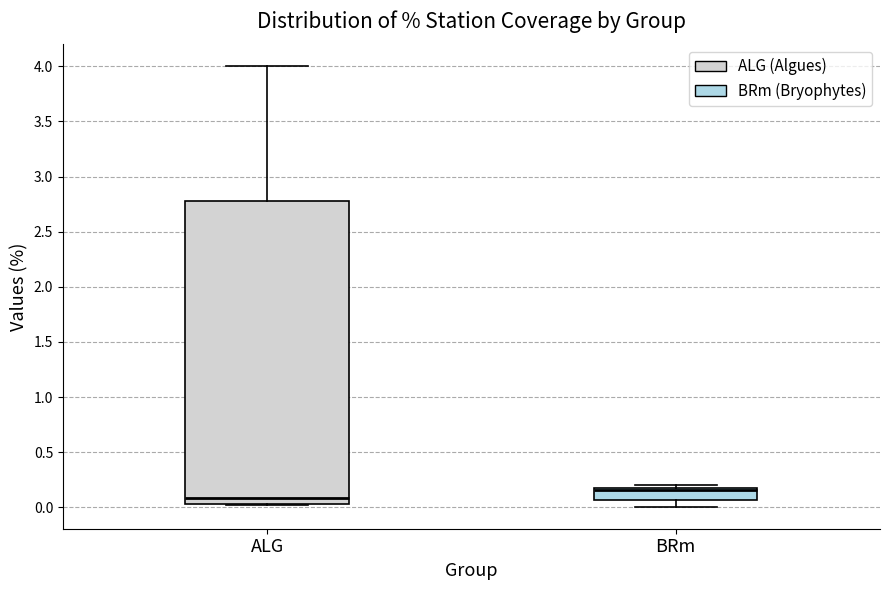

Where is the upper edge of the box for BRm on the y-axis? The values are not printed on the chart, so give them approximately, as read against the axis.

0.20